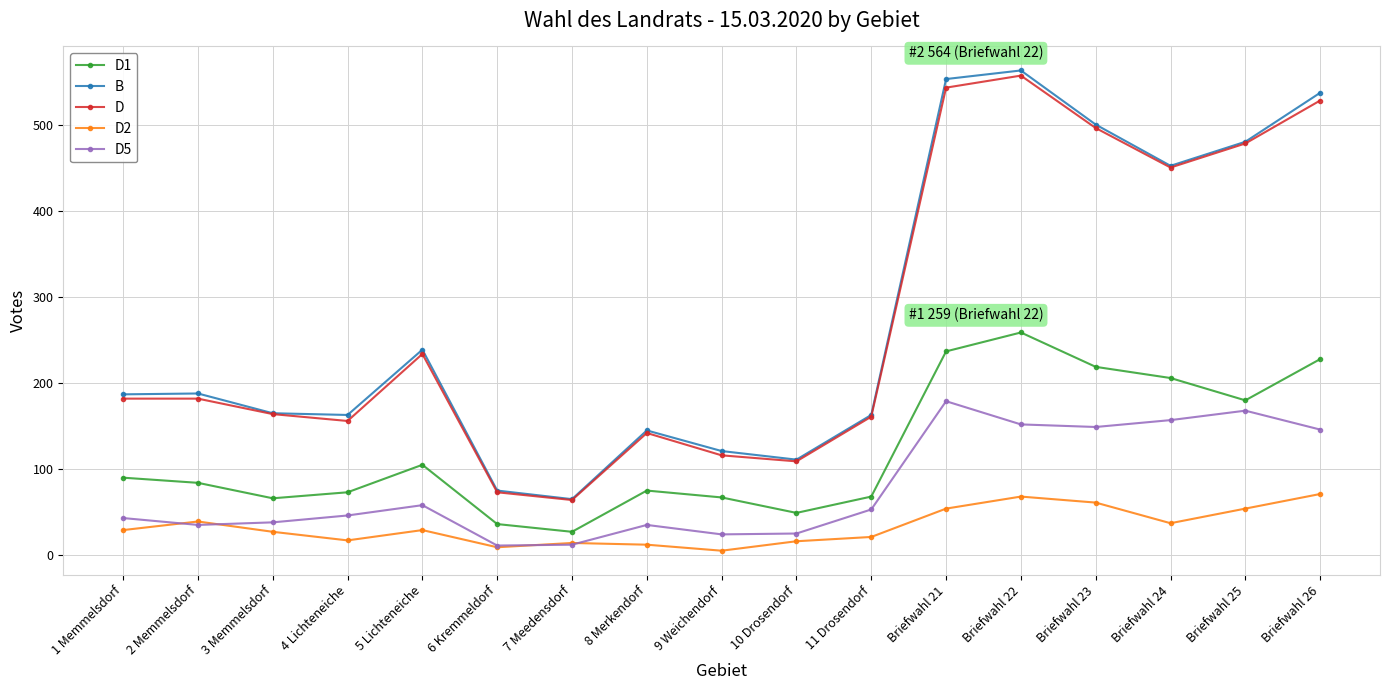

The value of B at 4 Lichteneiche is 227. True or false?

False